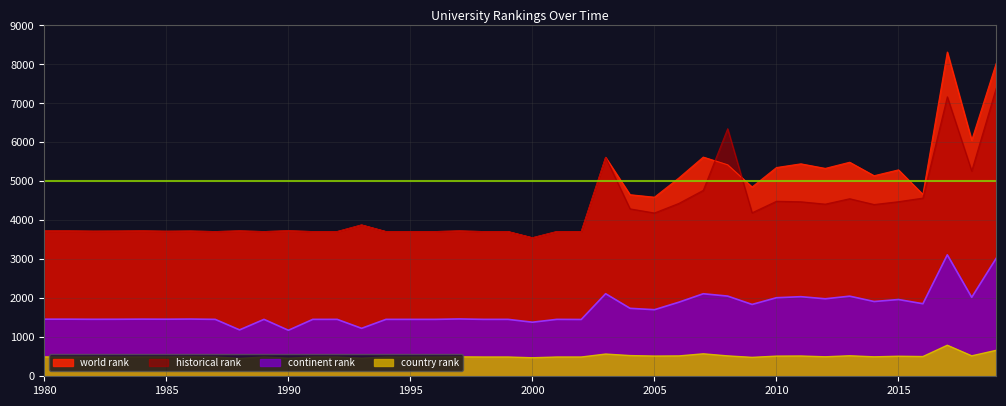

Which series has the largest total across all categories?

world rank